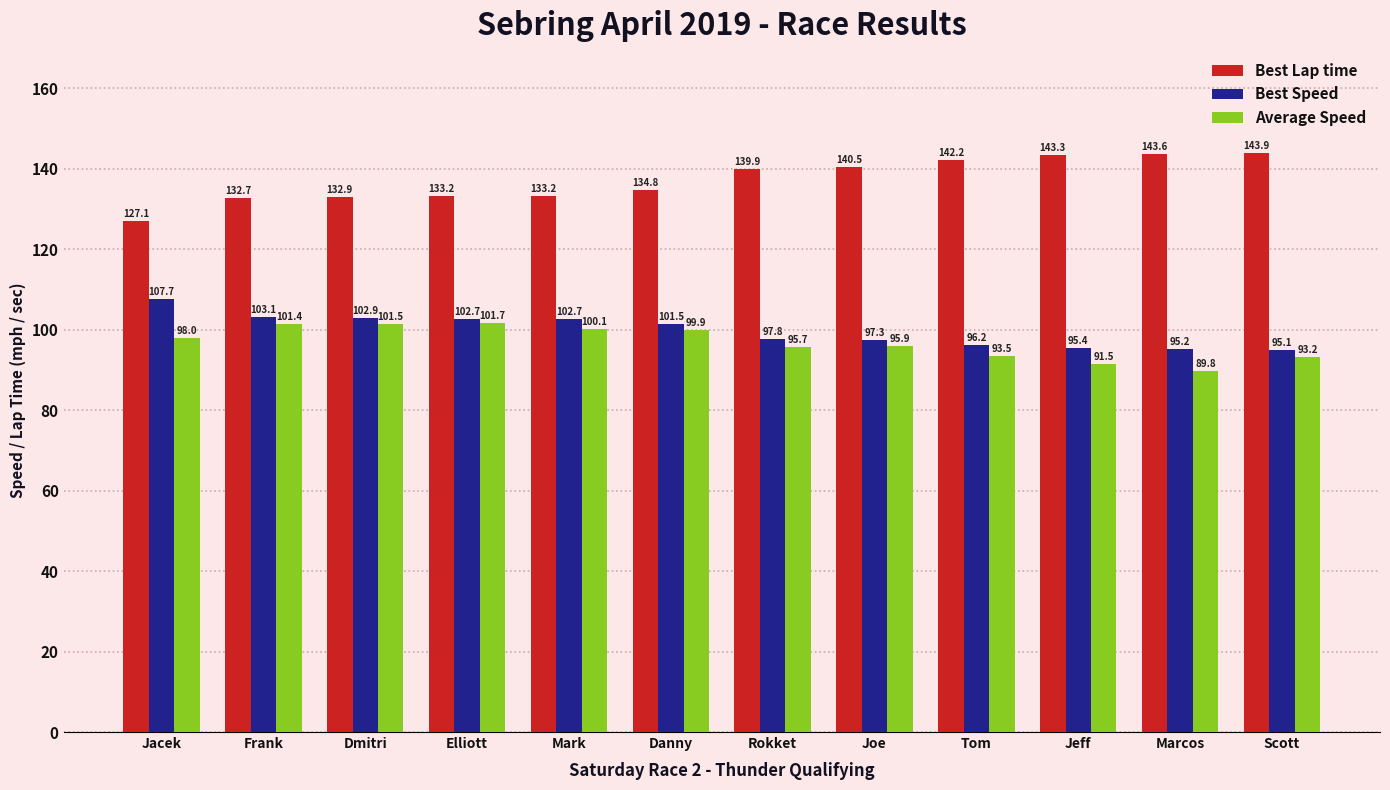

How many bars are there in total?

36